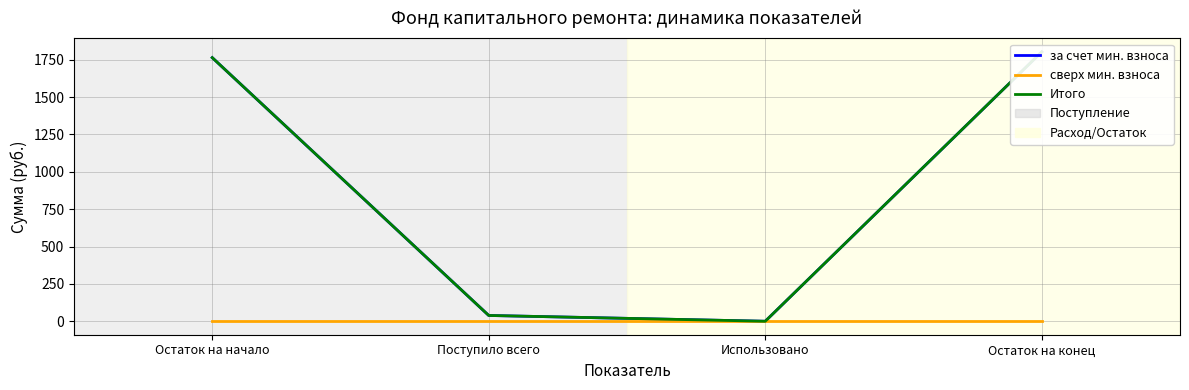

Between Использовано and Поступило всего, which is larger?

Поступило всего